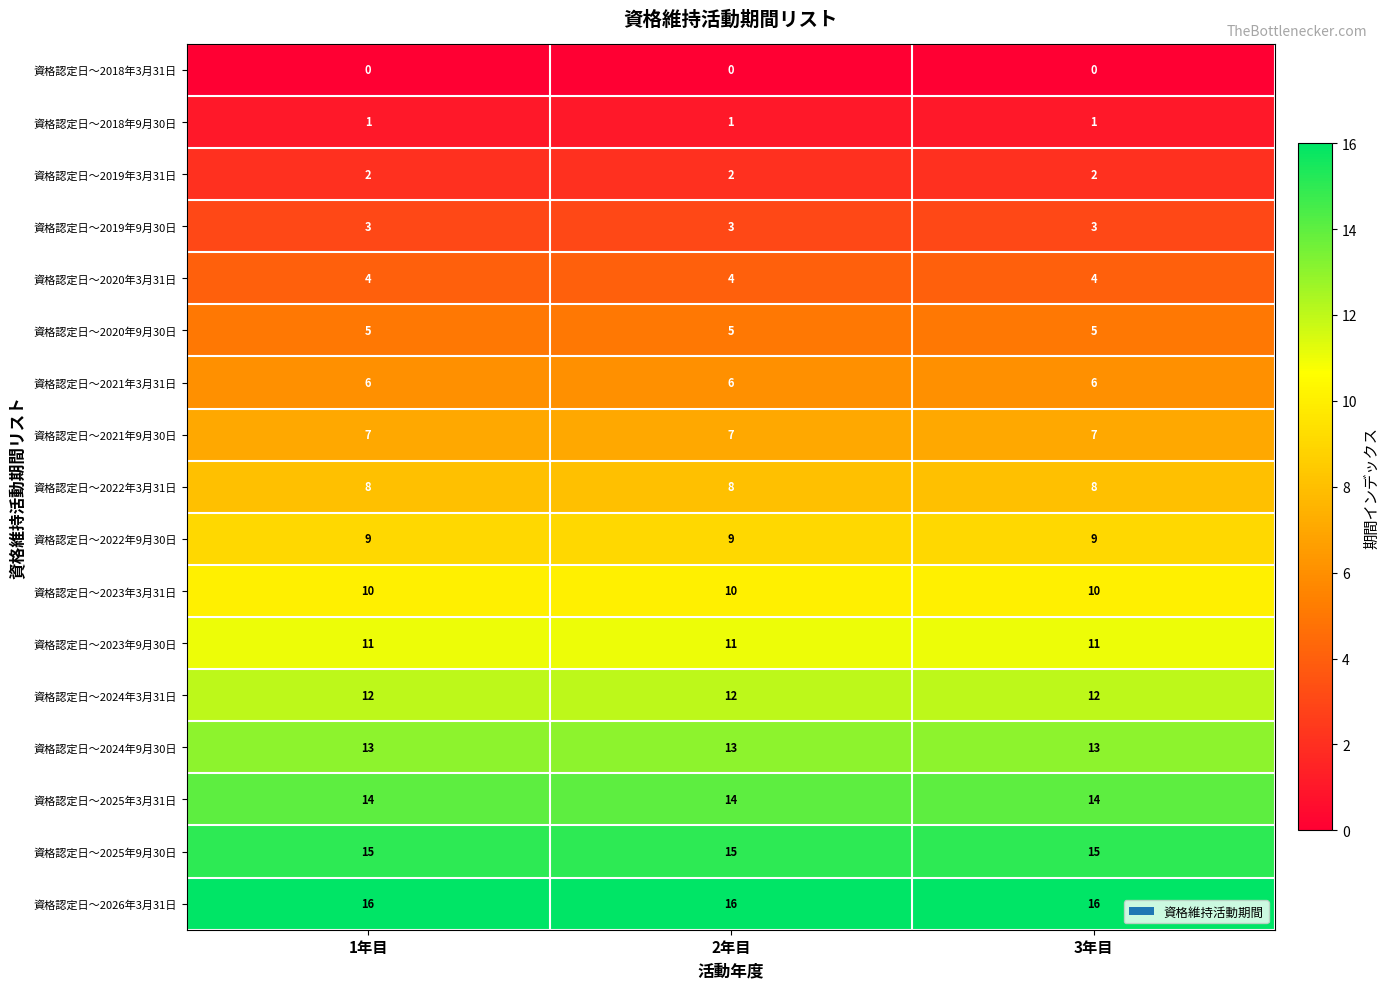

What is the sum of the 資格認定日～2023年9月30日 values at 1年目 and 2年目?

22